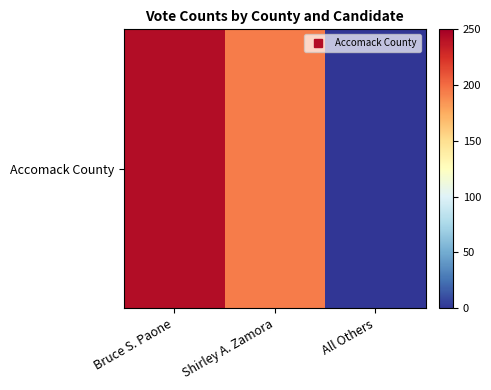

What is the maximum value shown in the chart?

243